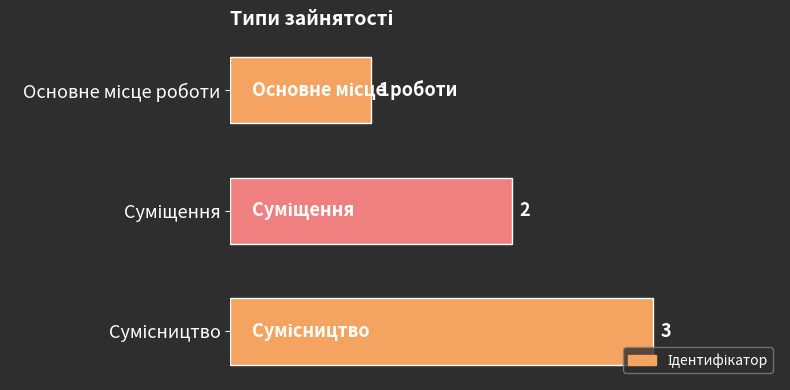

What is the greatest value displayed?

3